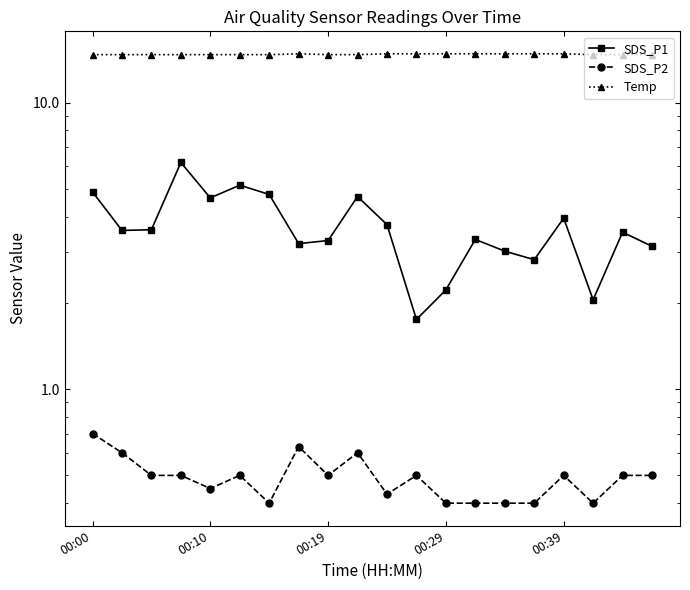

Reading left to right, what are all the values shown in this chart?

SDS_P1: 4.9	3.6	3.6	6.2	4.7	5.2	4.8	3.2	3.3	4.7	3.8	1.8	2.2	3.3	3.0	2.8	4.0	2.0	3.5	3.1
SDS_P2: 0.7	0.6	0.5	0.5	0.5	0.5	0.4	0.6	0.5	0.6	0.4	0.5	0.4	0.4	0.4	0.4	0.5	0.4	0.5	0.5
Temp: 14.7	14.7	14.7	14.7	14.7	14.7	14.7	14.8	14.7	14.7	14.8	14.8	14.8	14.8	14.8	14.8	14.8	14.7	14.7	14.7